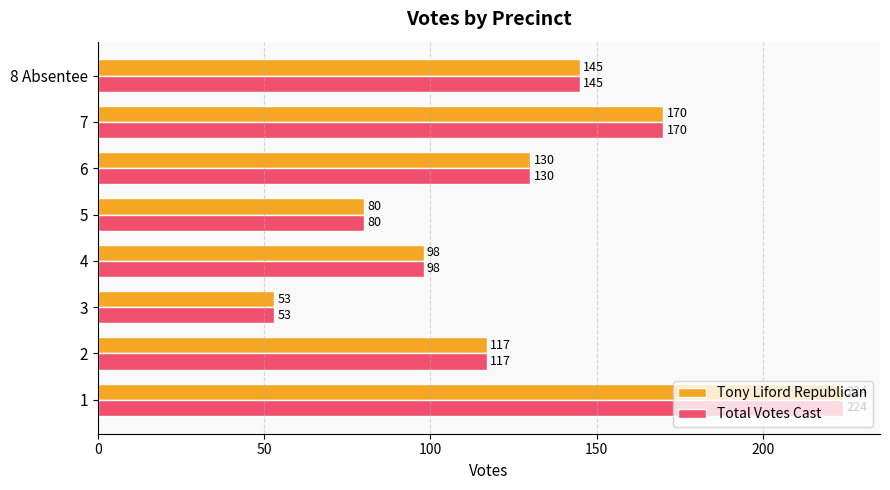

What is the sum of the Total Votes Cast values at 1 and 2?

341